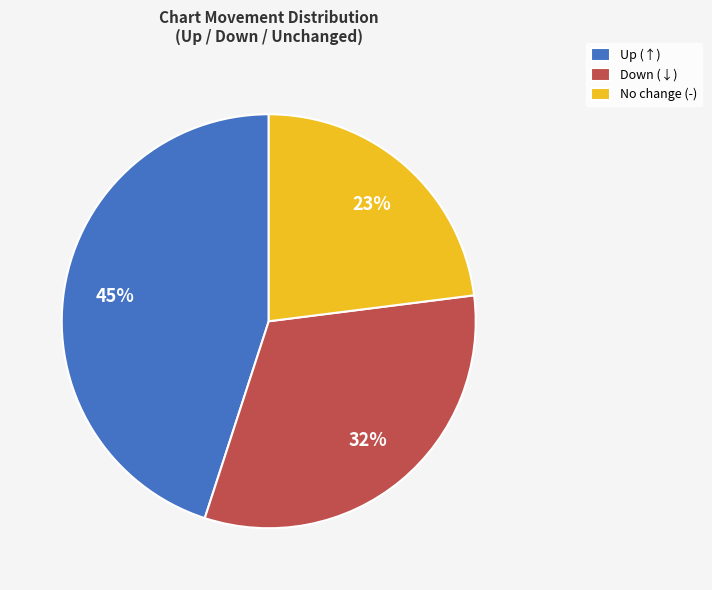

To the nearest percent, what is the difference between the largest and smallest slice percentages?

22%